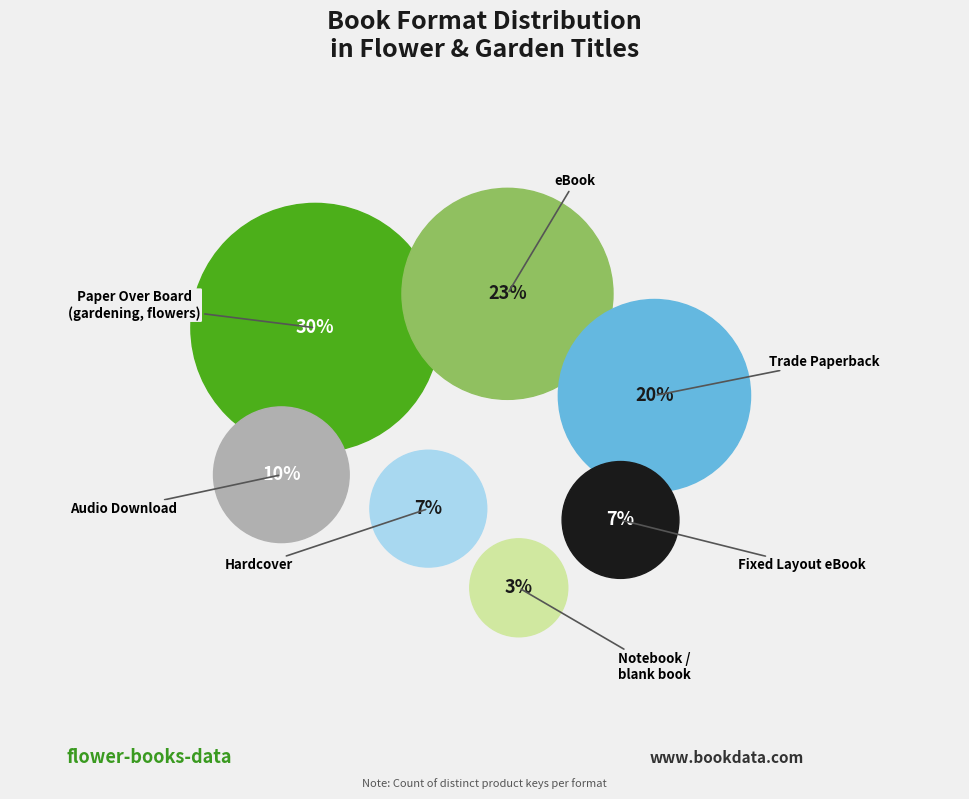

True or false: eBook accounts for 12% of the total.

False